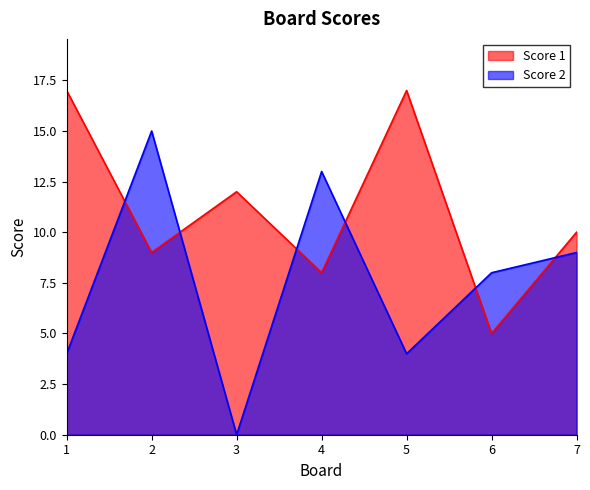

What is the value of the Score 1 point at the 1st from the left?

17